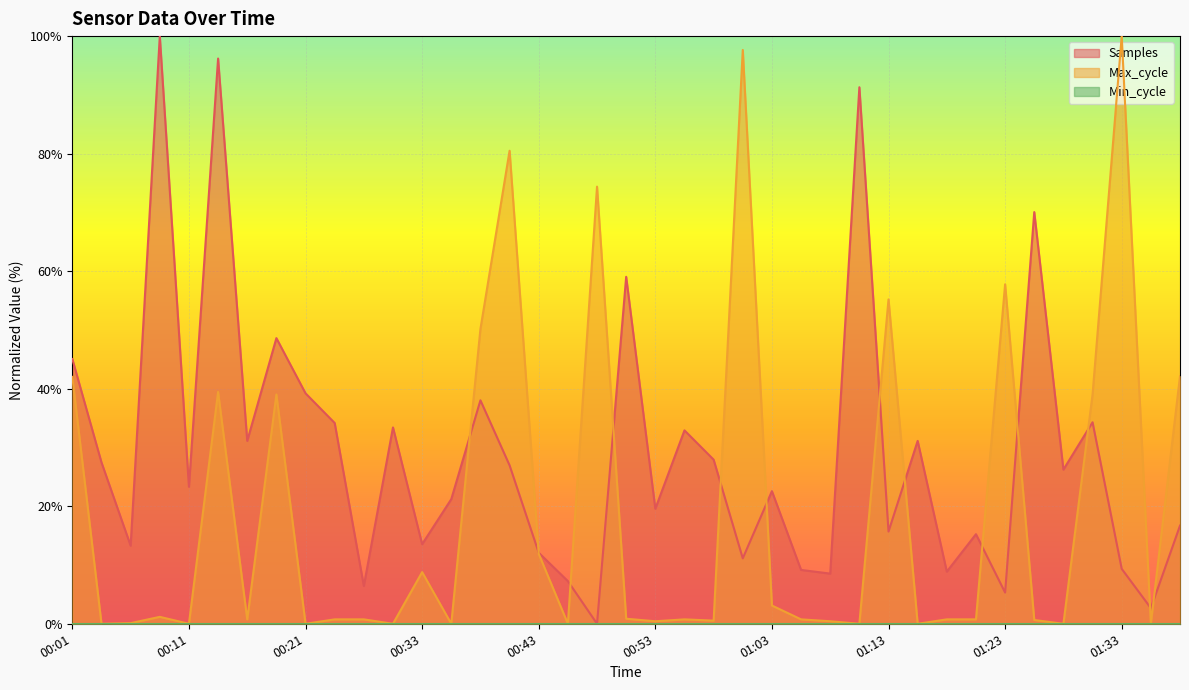

Which series ends up on top after the final intersection of Max_cycle and Samples?

Max_cycle